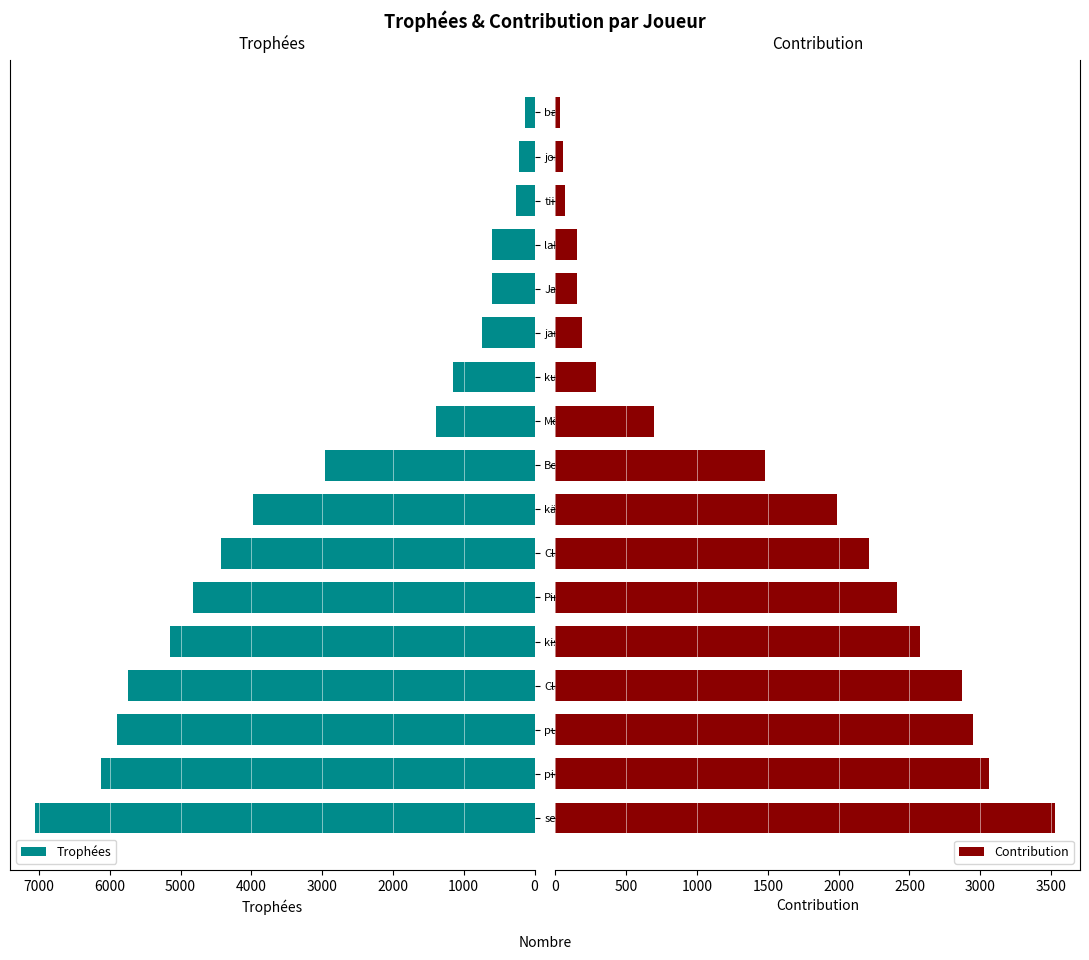

What is the average value of the Contribution series?

1453